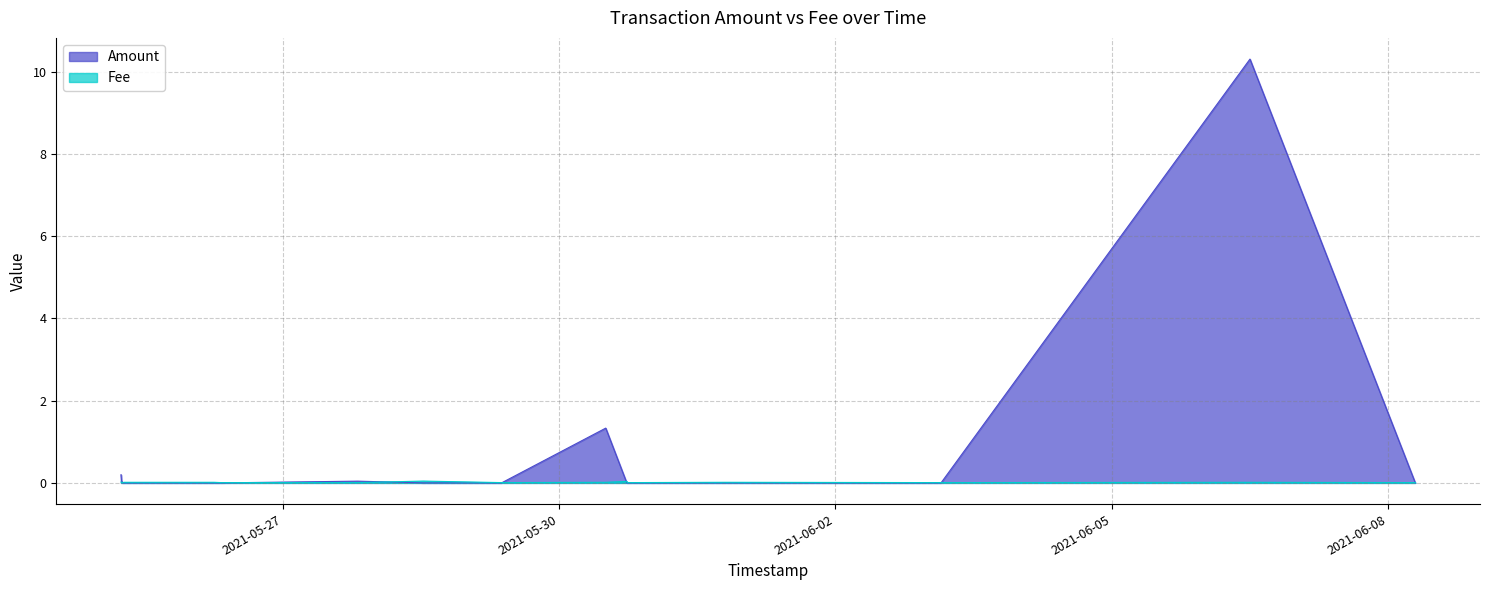

True or false: Fee has a value of 0.0 at 2021-06-06 12:01:44.

True